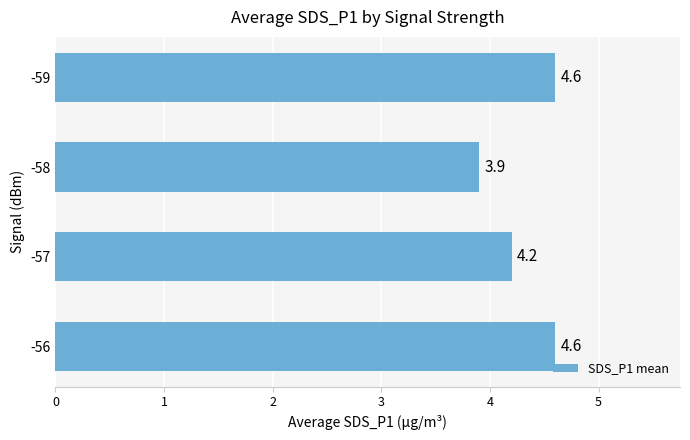

What is the change in value from -58 to -59?

+0.7